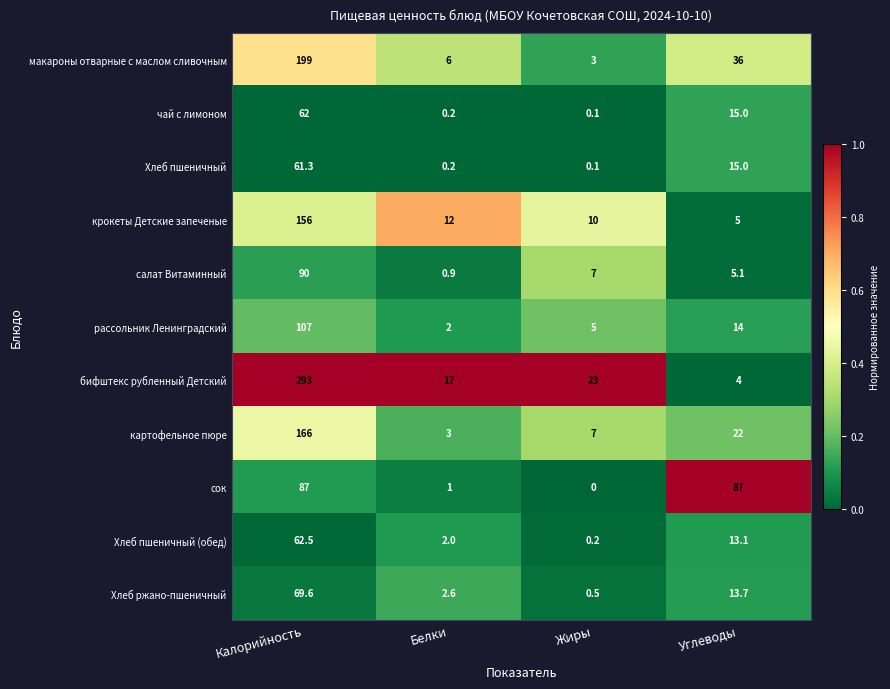

The value of сок at Углеводы is 87.0. True or false?

True